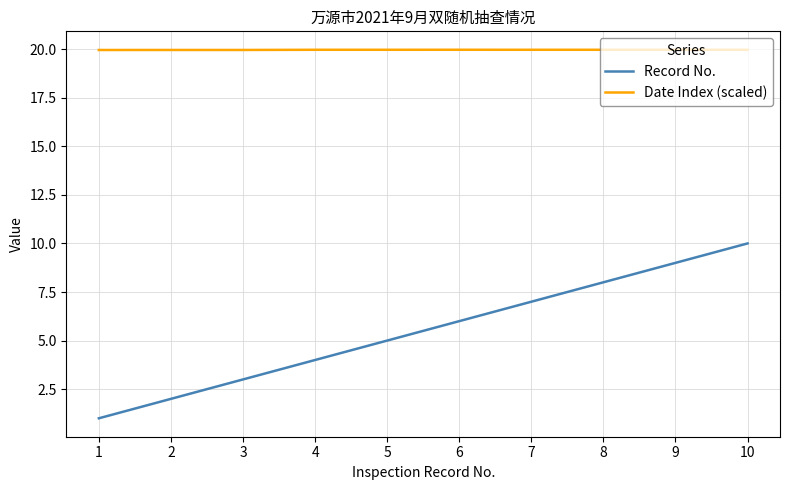

What is the difference between the maximum and minimum values in the Record No. series?

9.0